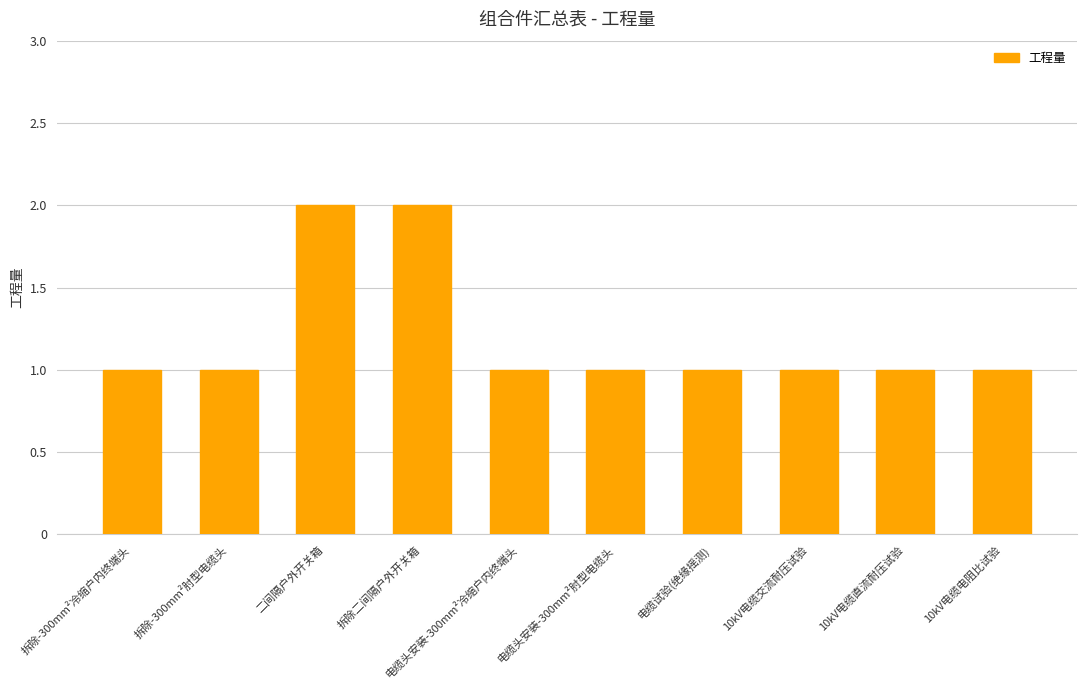

The chart shows a value of 1 at 10kV电缆交流耐压试验. True or false?

True